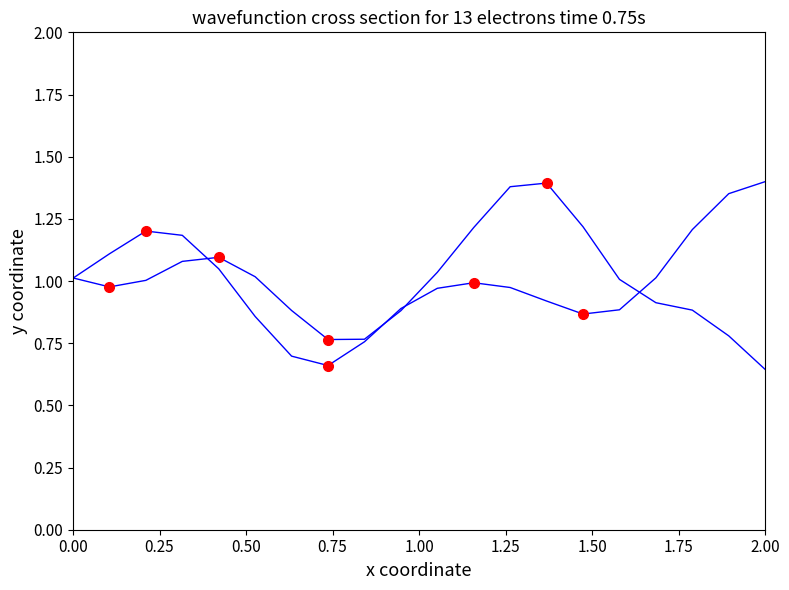

Does the chart have visible grid lines?

No